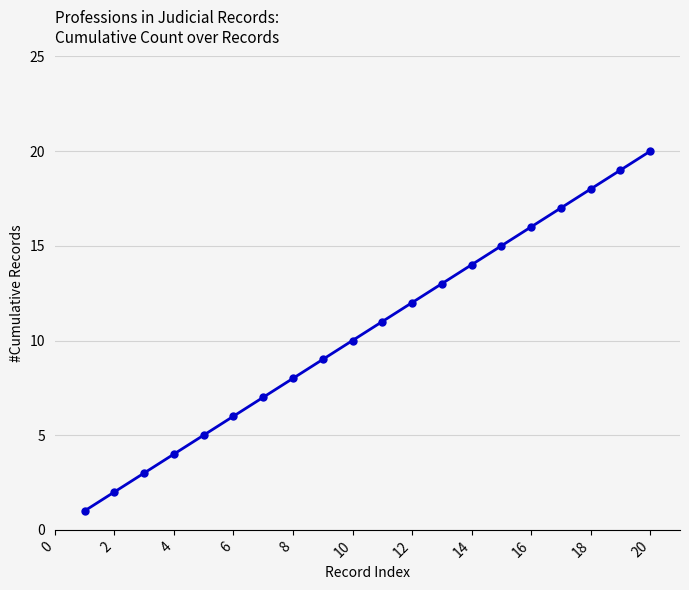

True or false: the data has more than 0 interior local peaks.

False